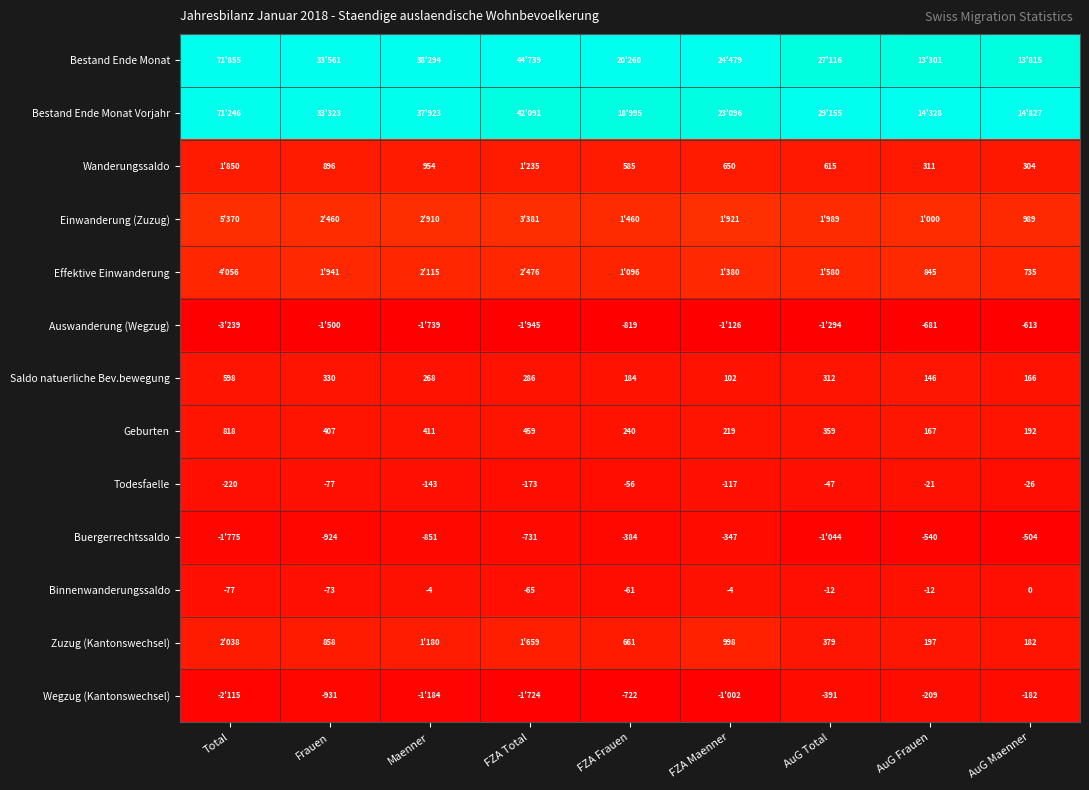

Where is Saldo natuerliche Bev.bewegung nearest to the value 350?

Frauen